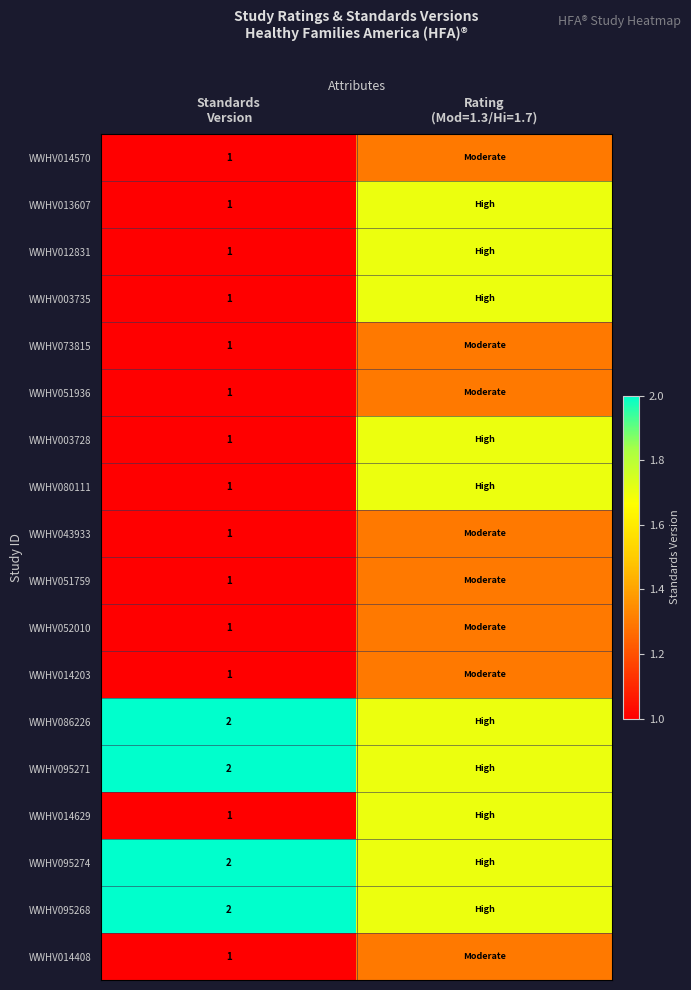

Is the value of WWHV013607 at Standards Version greater than the value of WWHV014629 at Rating (Mod=1.3/Hi=1.7)?

No